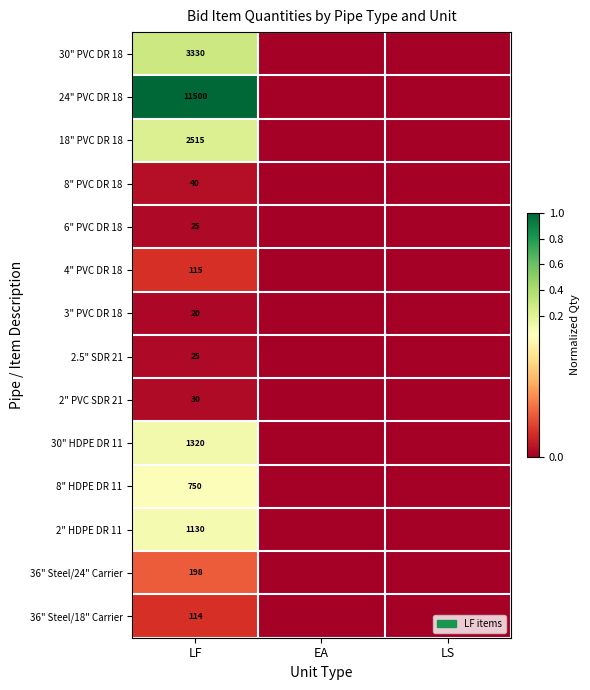

What is the total value across all series at LF?

21112